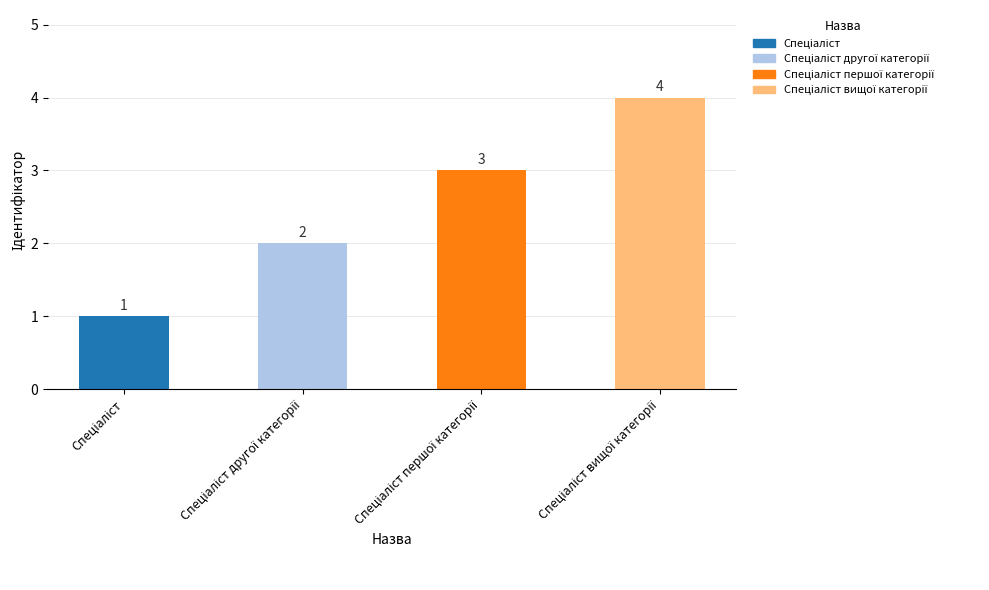

What is the sum of all values?

10